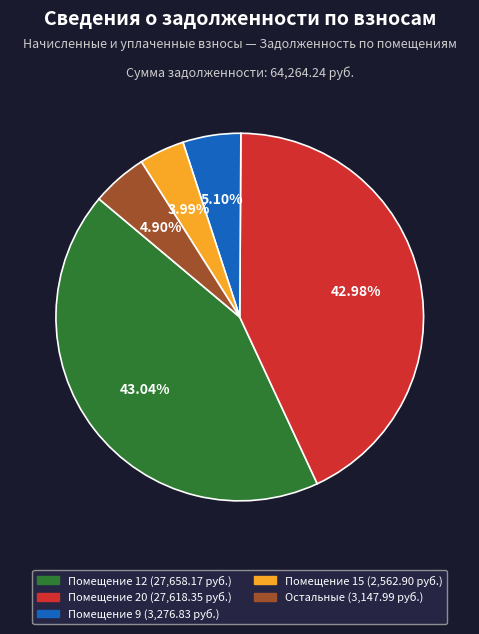

Is there any slice that represents more than half of the pie?

No